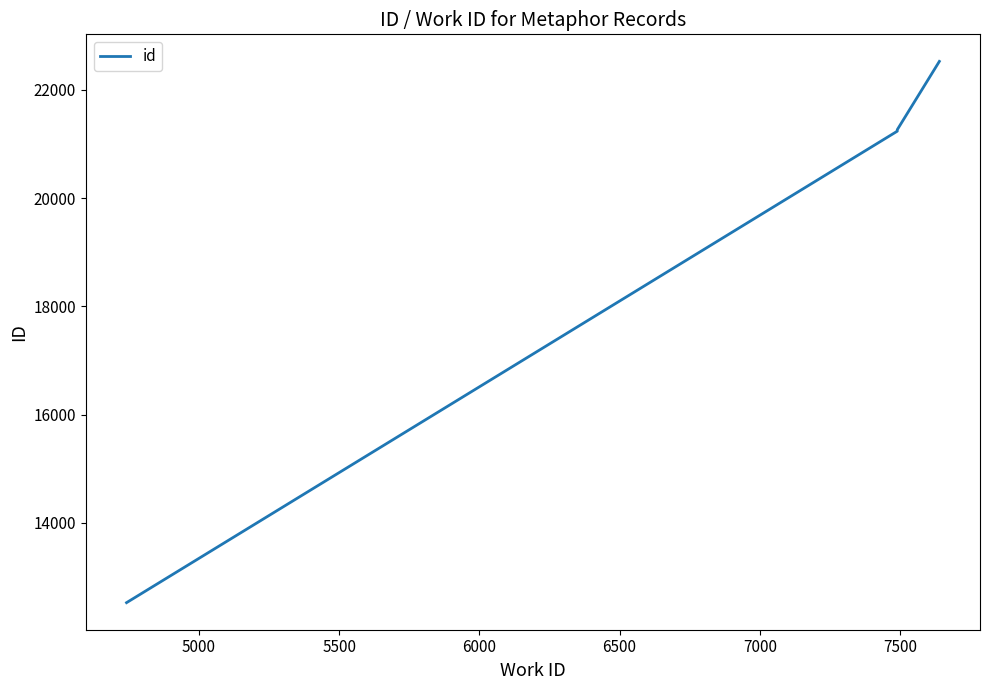

Reading left to right, transcribe all the data shown in this chart.

12527	21236	21264	22525